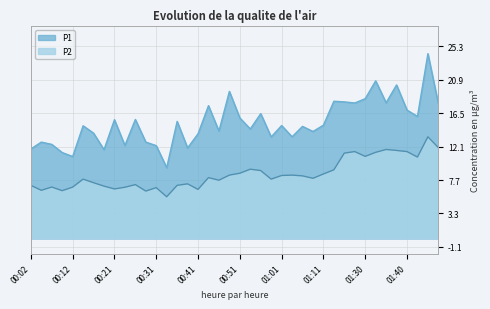

What is the difference between the second highest and minimum values in the P2 series?

6.5